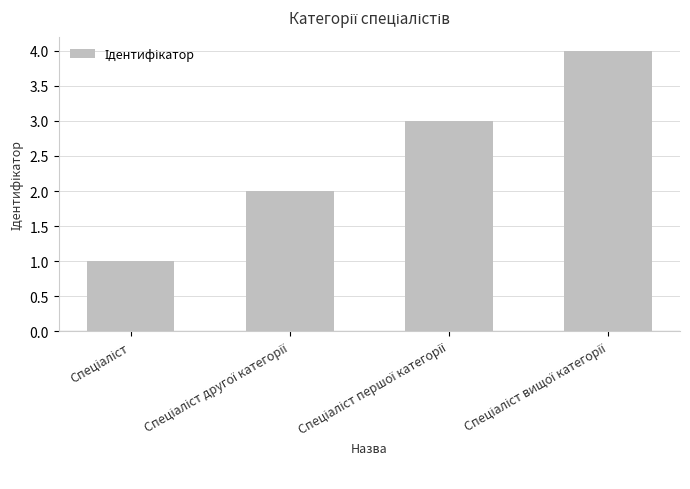

What is the maximum value shown in the chart?

4